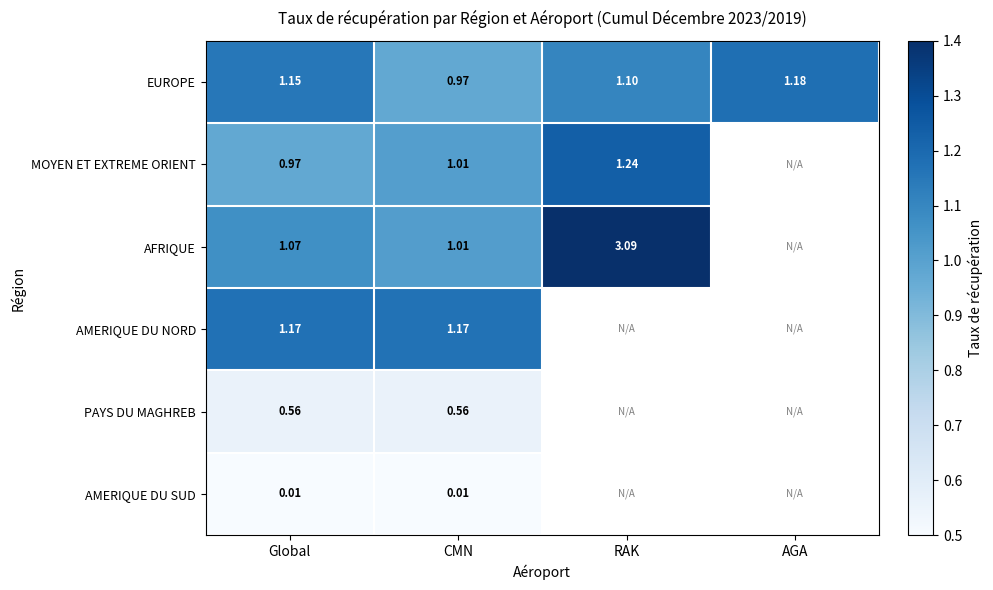

Rank the categories by EUROPE value from highest to lowest.

AGA, Global, RAK, CMN